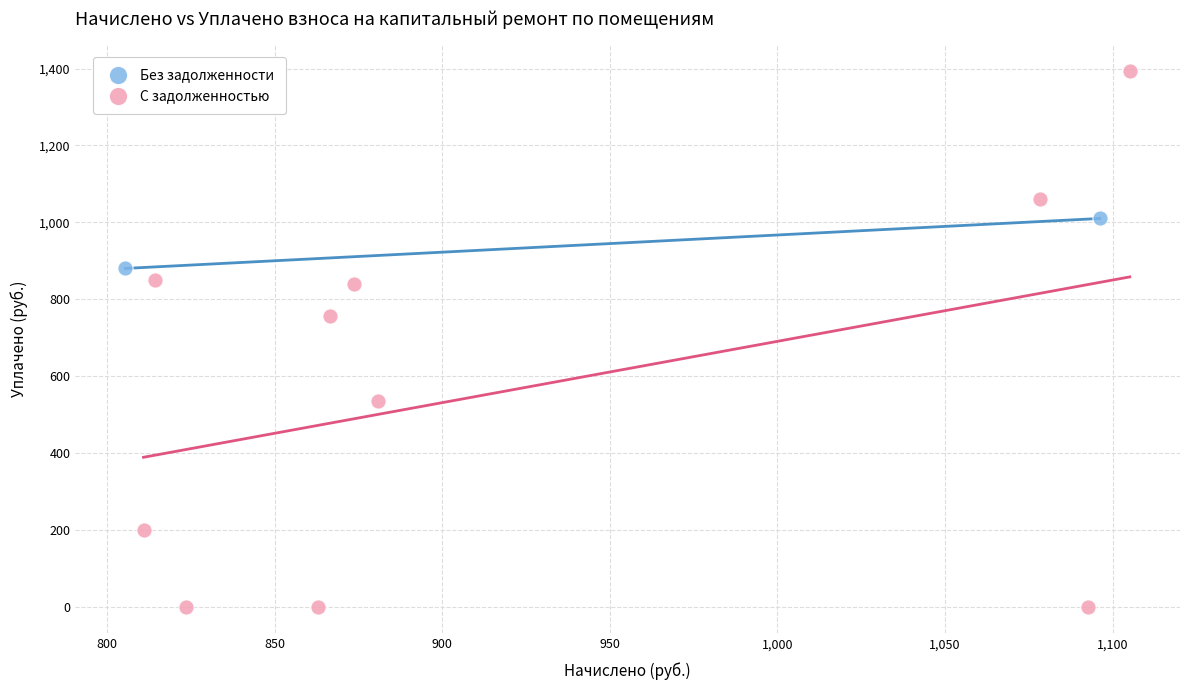

Which series reaches the maximum Y coordinate?

С задолженностью